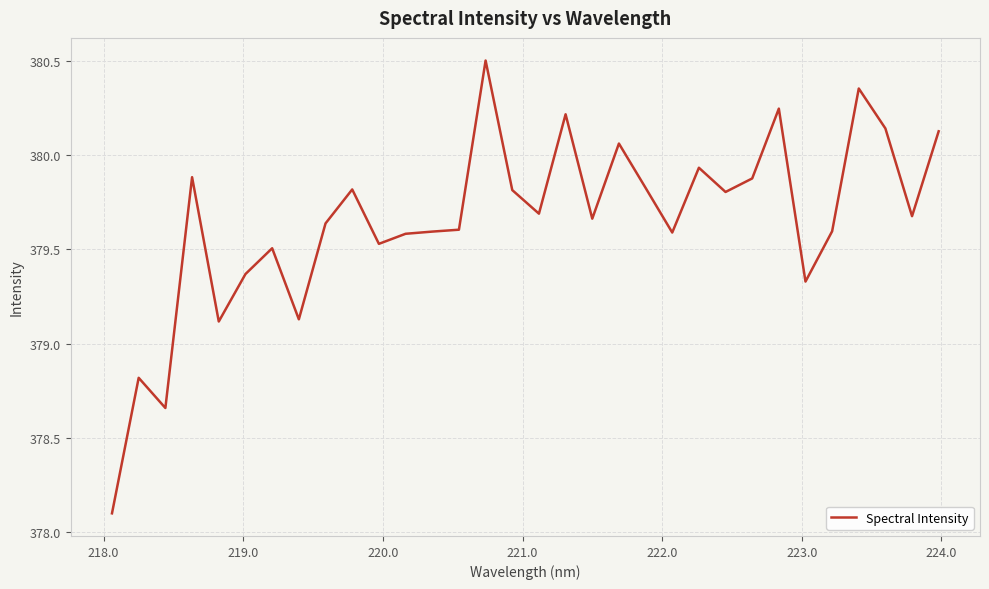

What is the smallest value displayed?

378.1